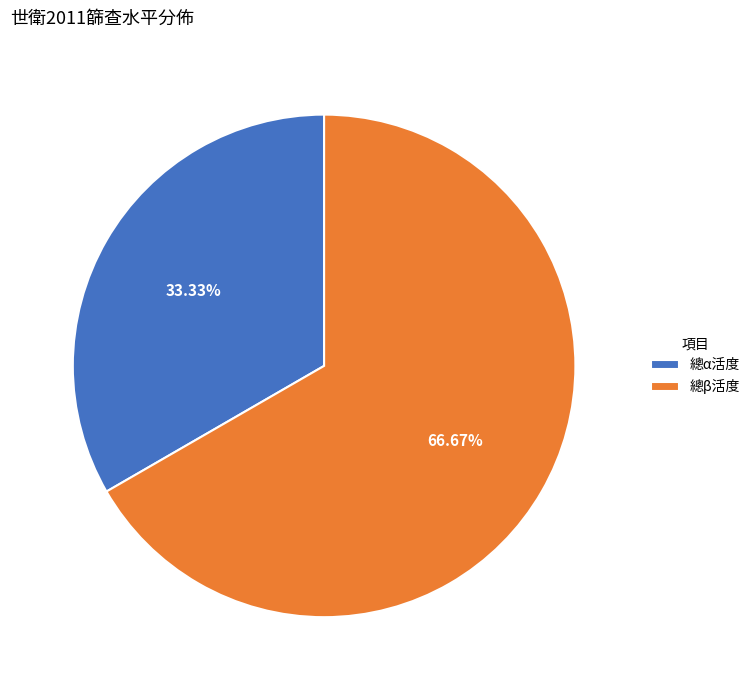

Which slice is the smallest?

總α活度